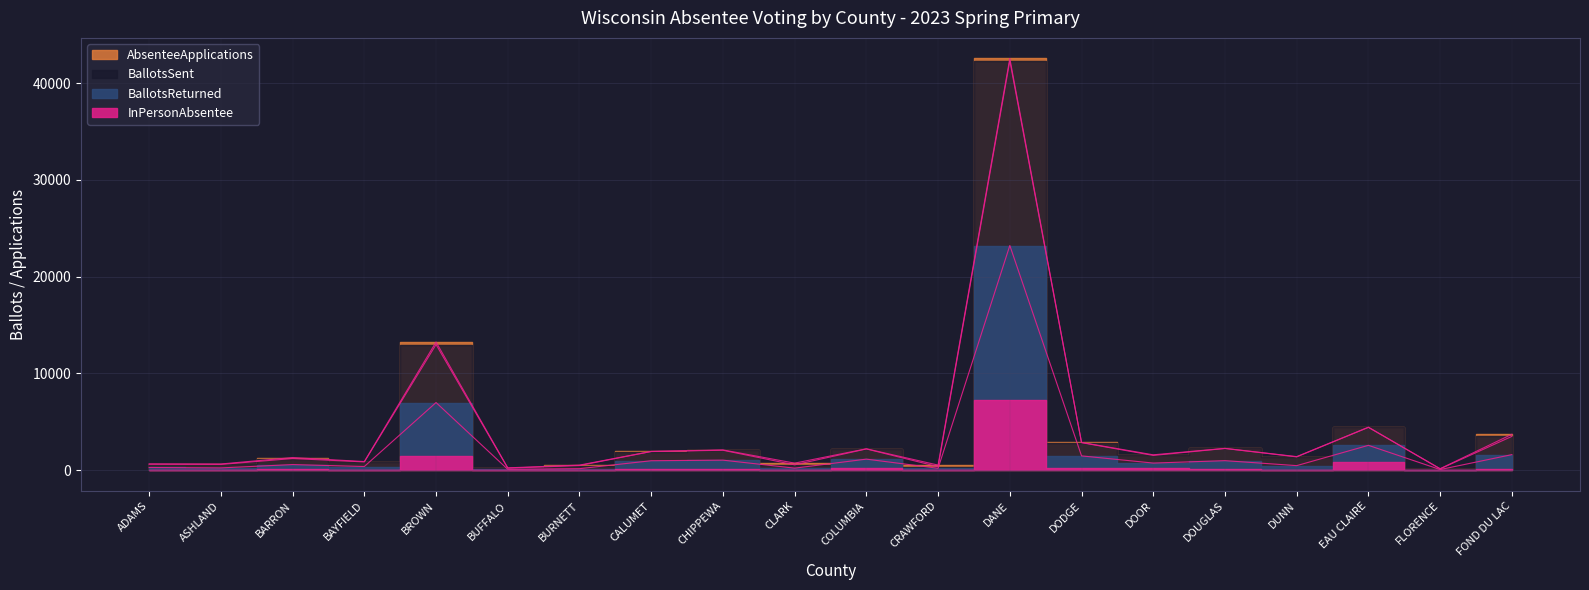

Between BAYFIELD and DANE, which series saw the biggest shift?

AbsenteeApplications